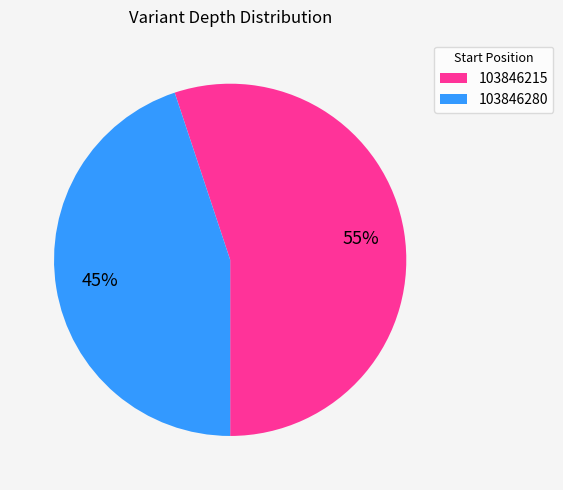

What is the largest slice in the pie chart?

103846215